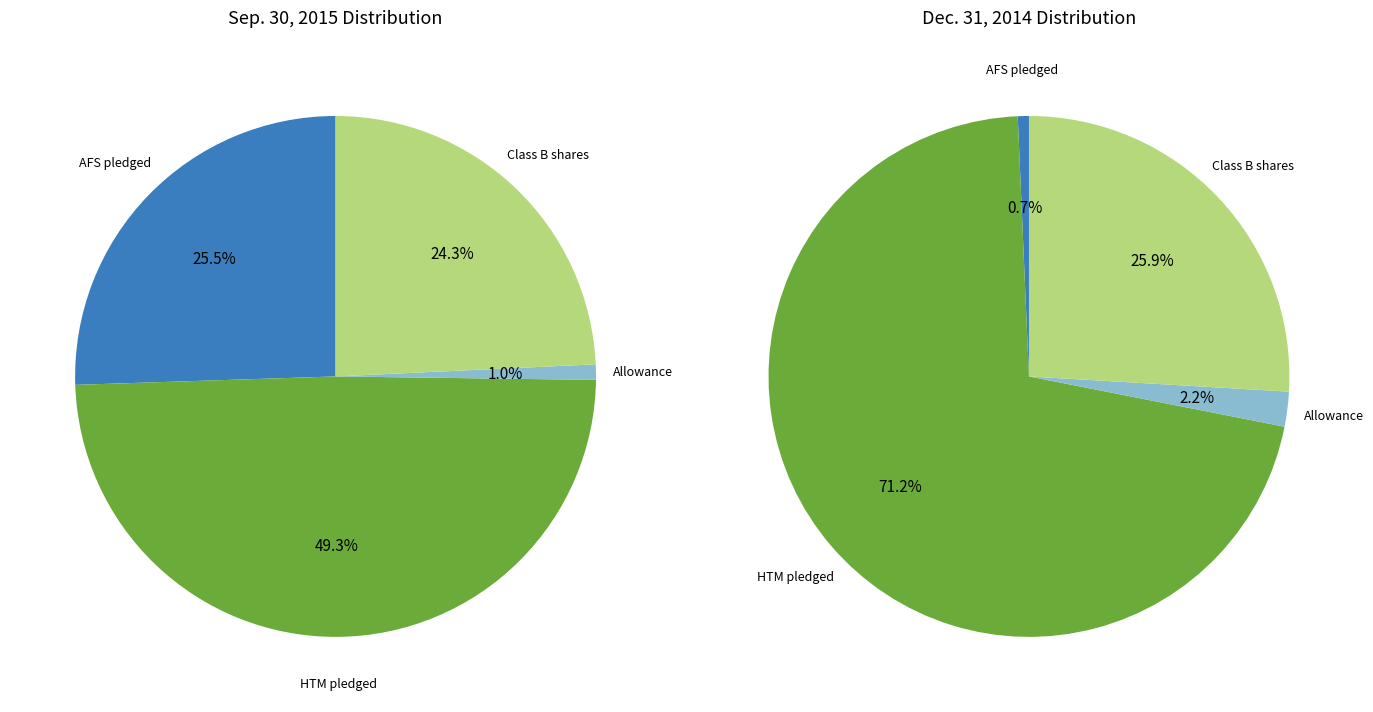

True or false: Allowance for credit losses accounts for 1% of the total.

True